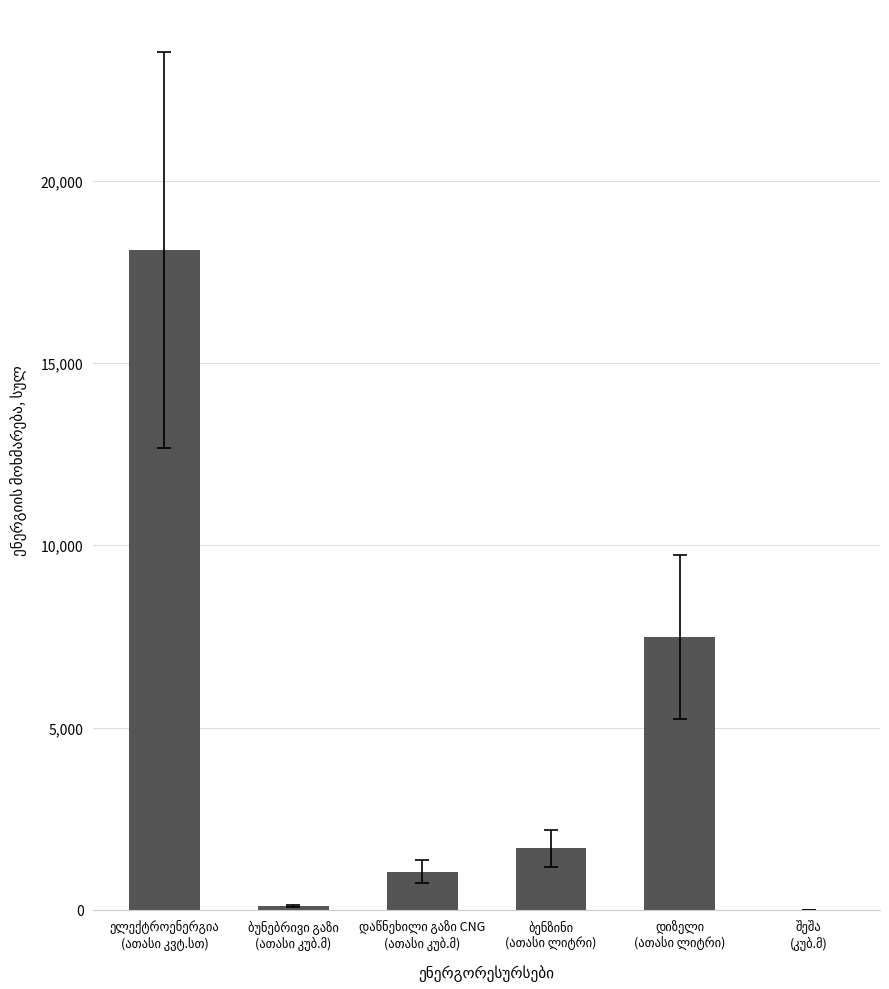

What is the sum of all values?

28429.4